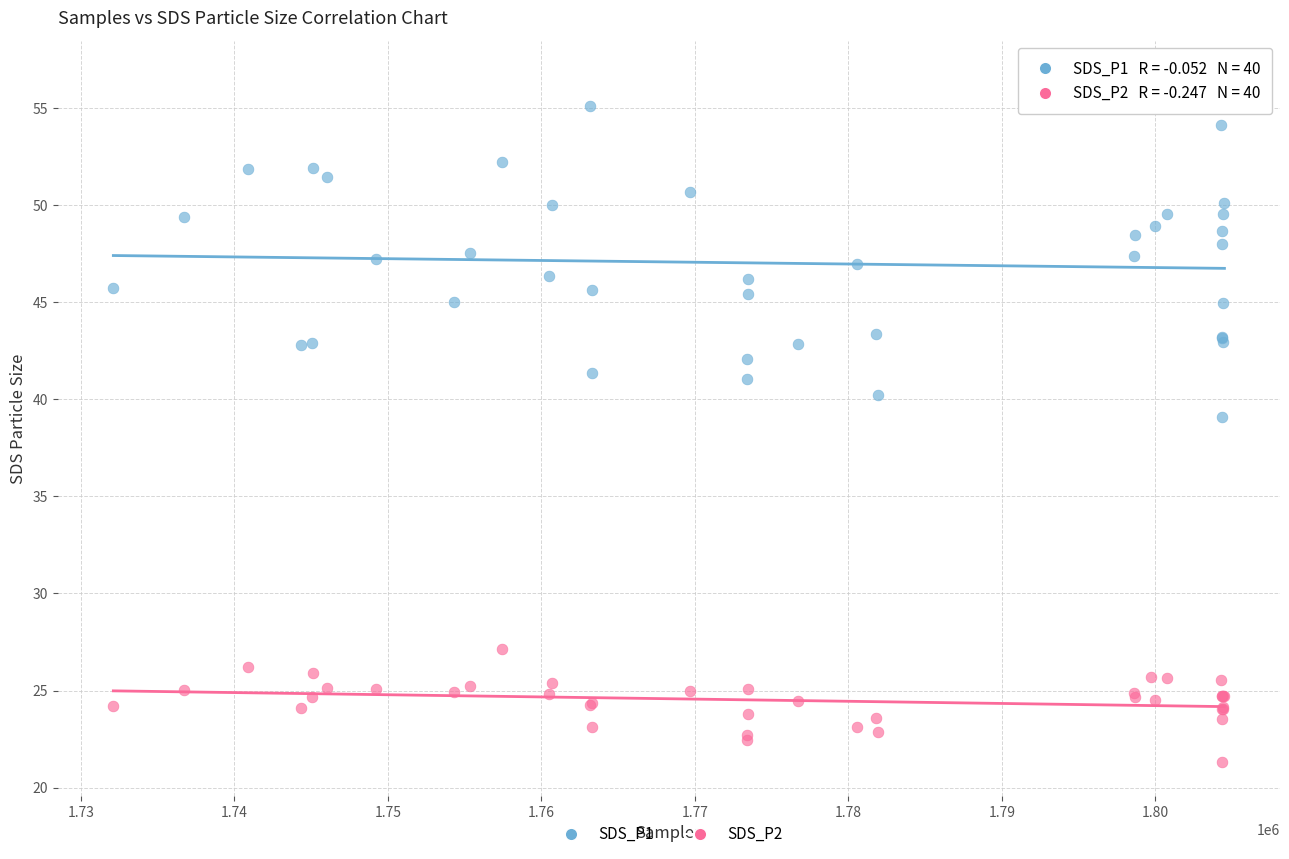

Which series has the widest spread of Y values?

SDS_P1